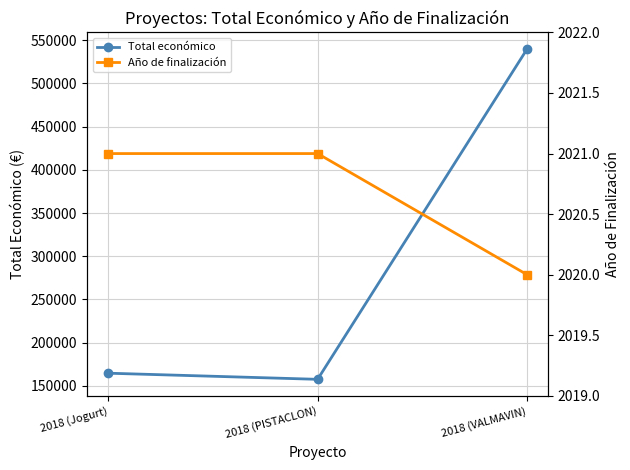

Count the Año de finalización values in the range 2020 to 2021.

3